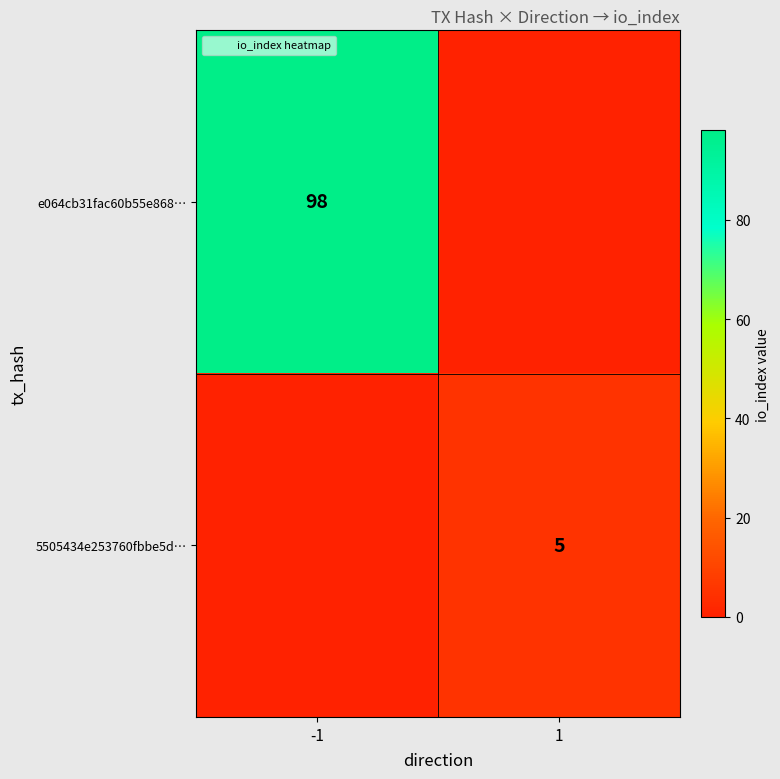

What is the maximum value shown in the chart?

98